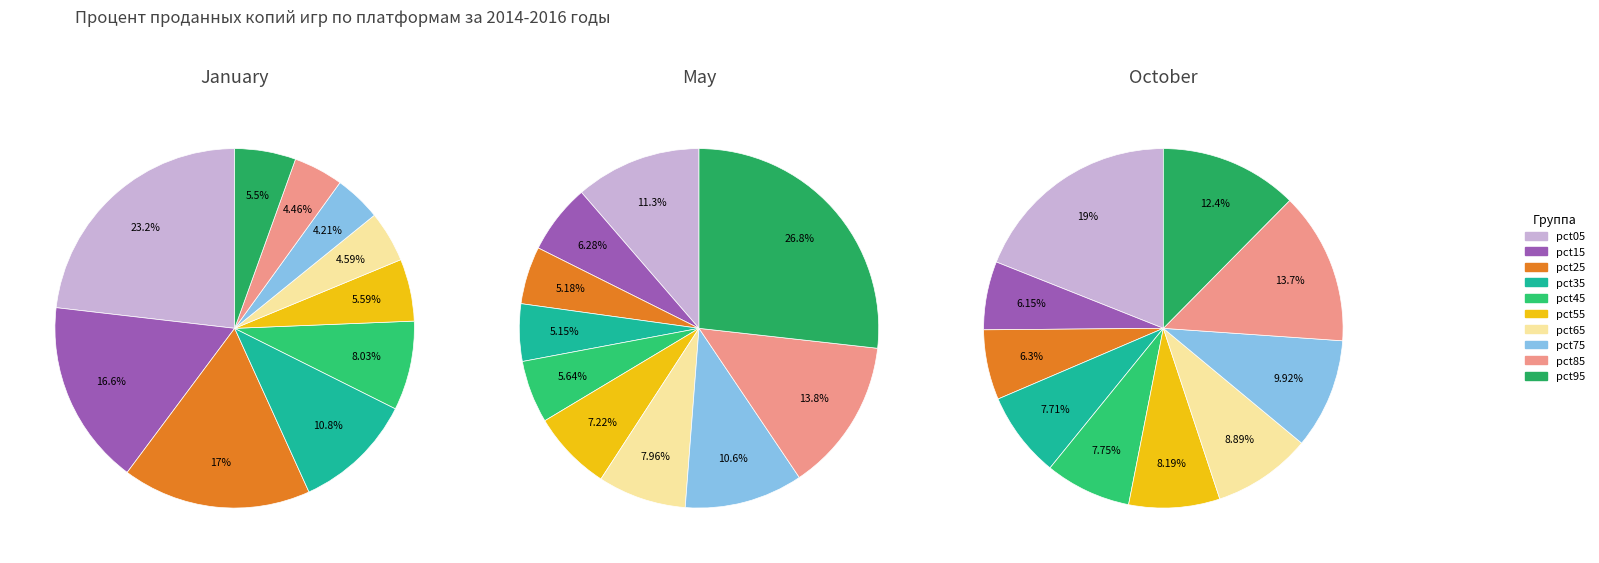

To the nearest percent, what is the difference between the 4 and 9 slice percentages?

5%